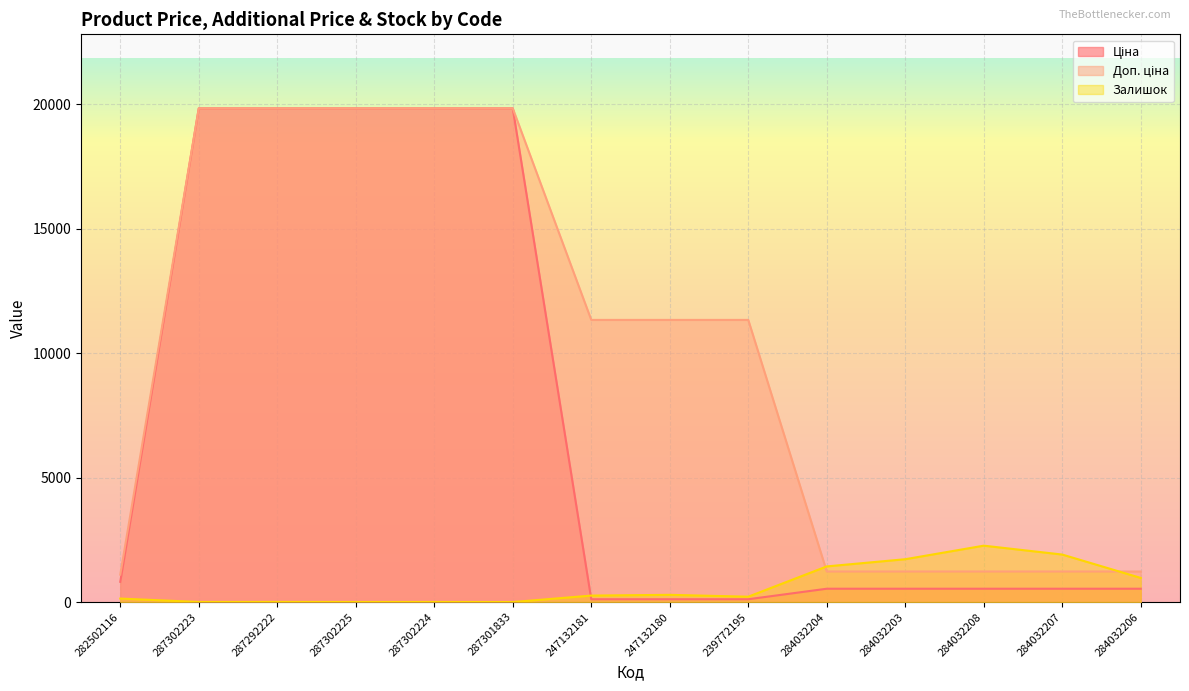

Is the value of Ціна at 284032208 greater than the value of Доп. ціна at 284032203?

No